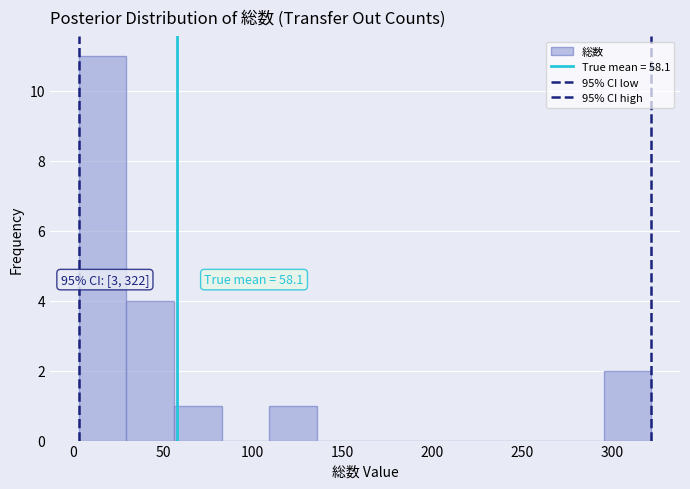

Over which range of the x-axis is the bar tallest?

5 to 30